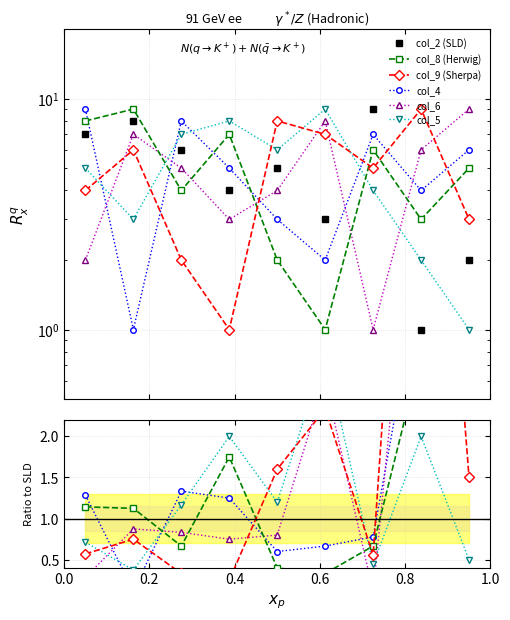

Rank the series by their maximum value, from lowest to highest.

col_8 (Herwig), col_5, col_4, col_6, col_2 (SLD), col_9 (Sherpa)